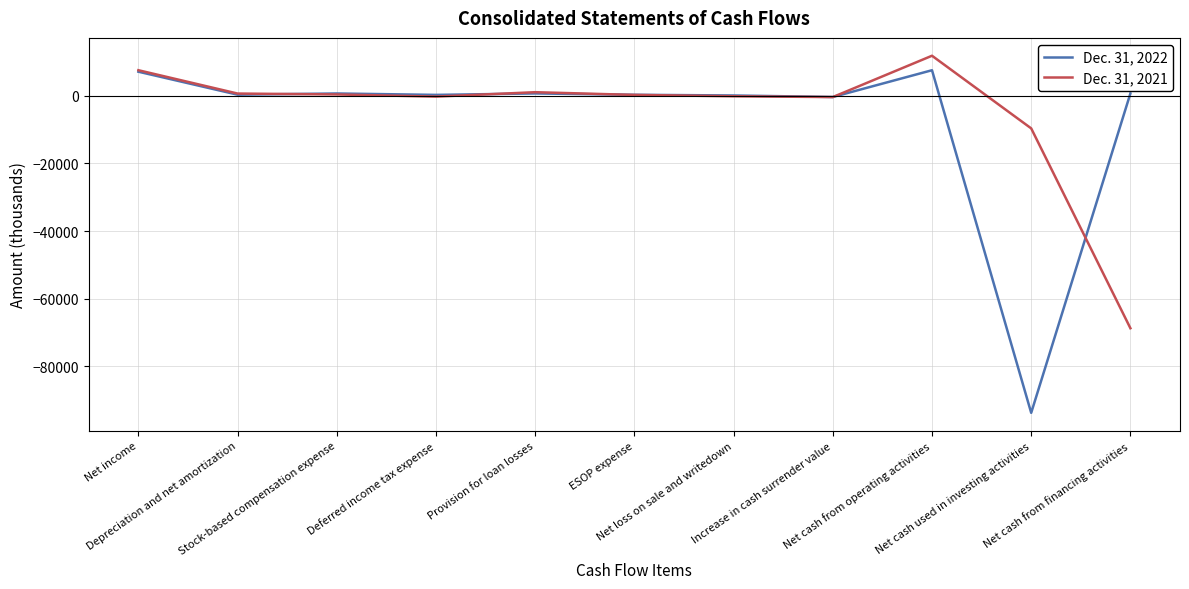

What is the smallest value displayed?

-93722